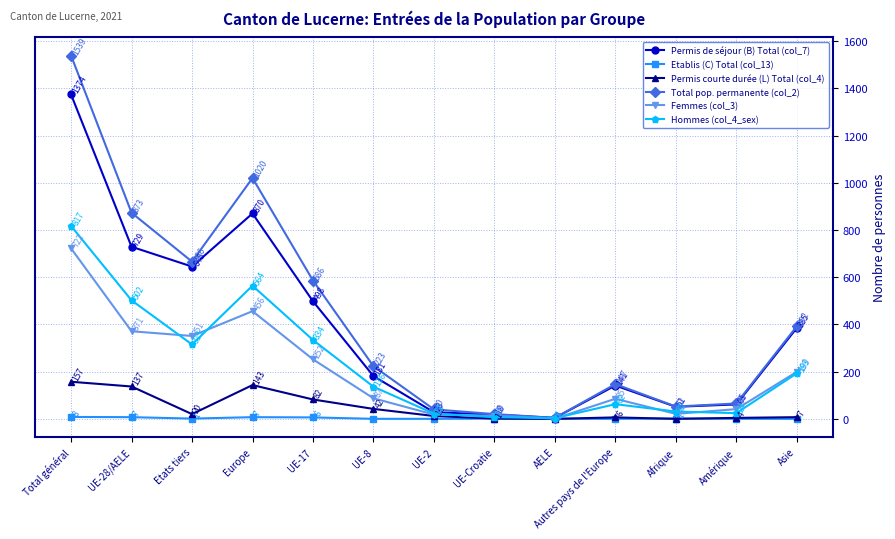

At Asie, list the series in order from largest to smallest.

Total pop. permanente (col_2), Permis de séjour (B) Total (col_7), Femmes (col_3), Hommes (col_4_sex), Permis courte durée (L) Total (col_4), Etablis (C) Total (col_13)